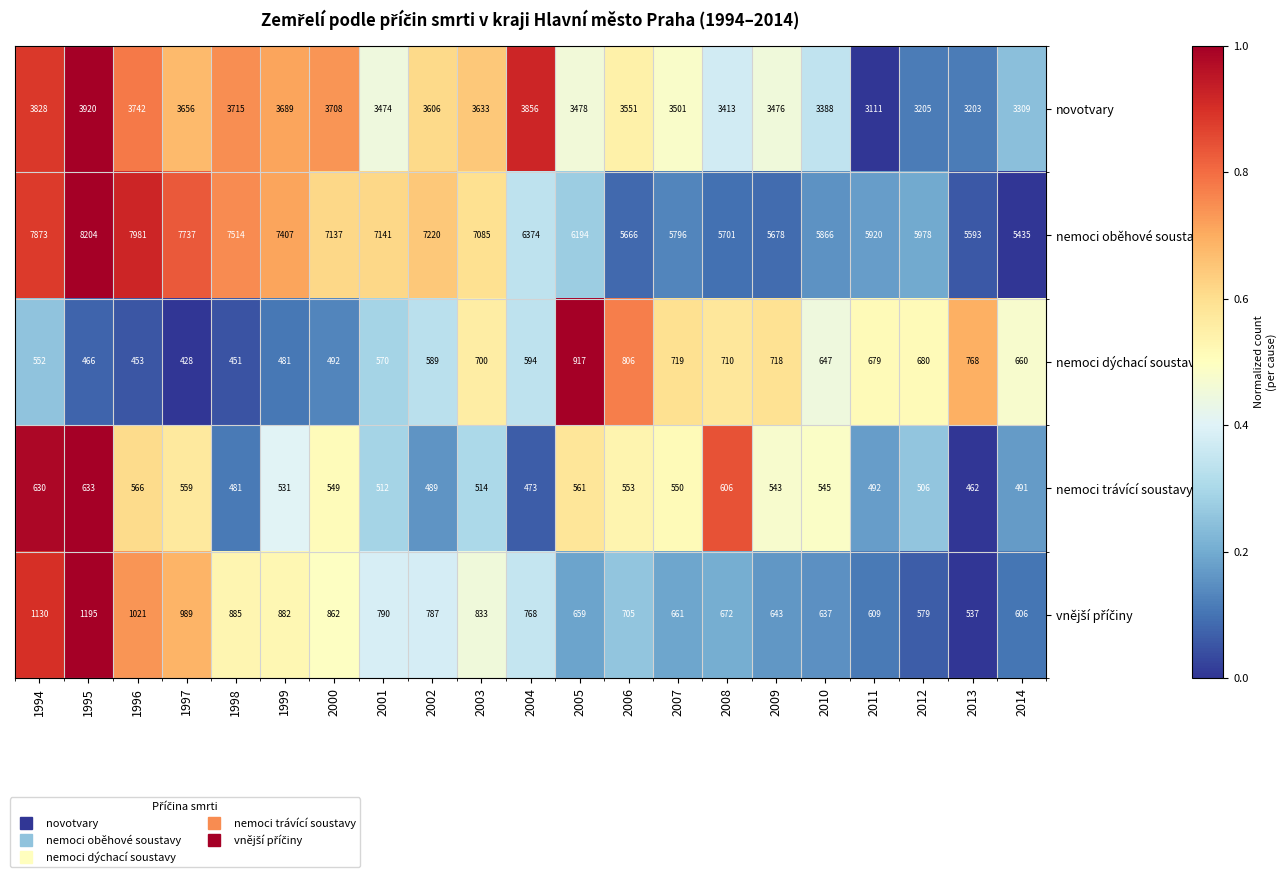

True or false: novotvary has a value of 1185 at 1995.

False